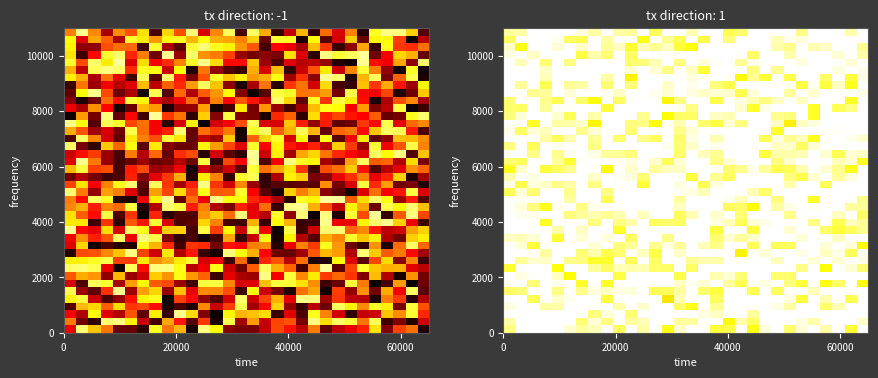

What is the smallest value displayed?

0.7